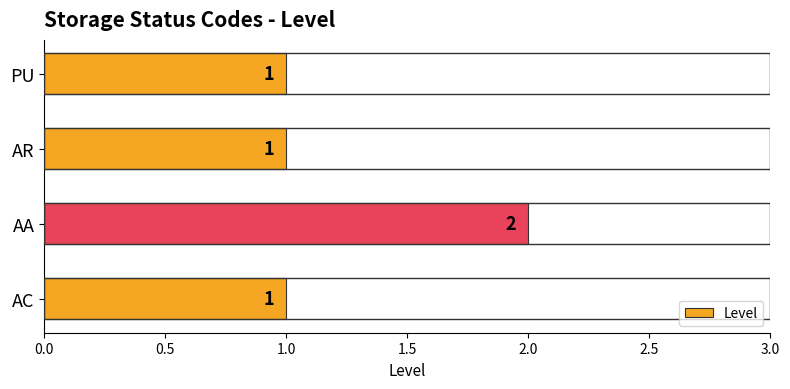

Reading top to bottom, list all the values displayed in this chart.

1	1	2	1